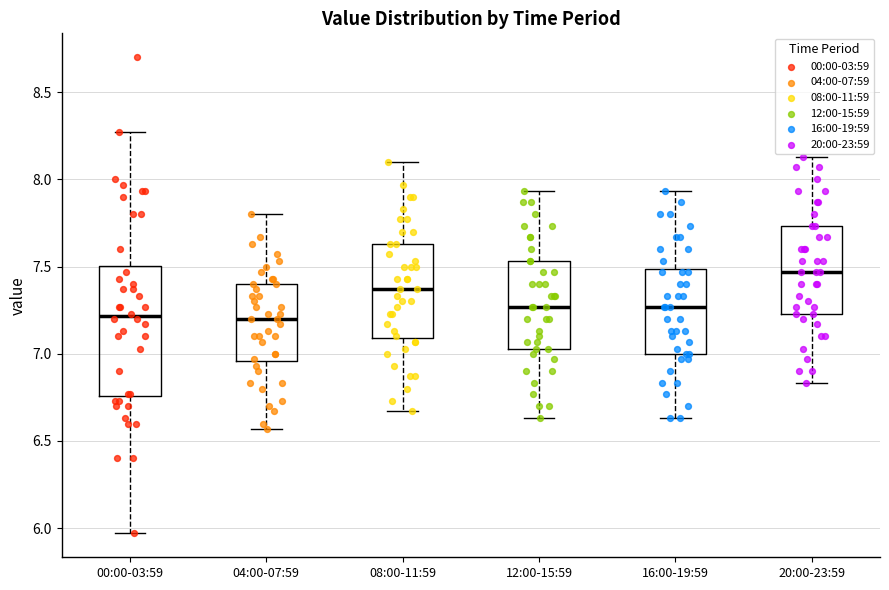

Where does the lower whisker of the box for 00:00-03:59 end on the y-axis? The values are not printed on the chart, so give them approximately, as read against the axis.

5.95